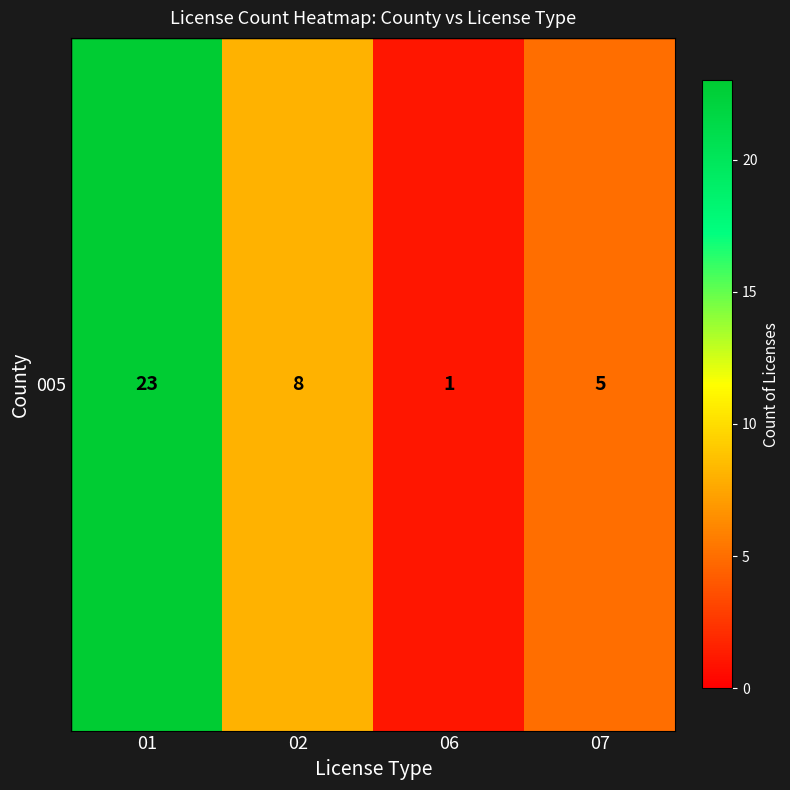

What is the difference between the maximum and second lowest values?

18